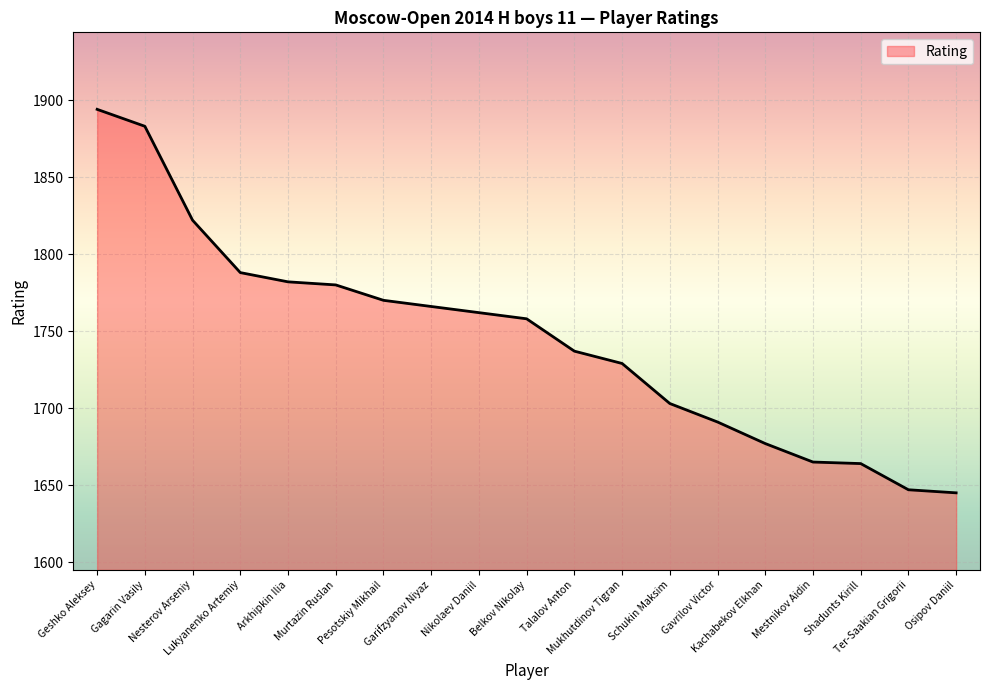

What is the difference between the maximum and minimum values?

249